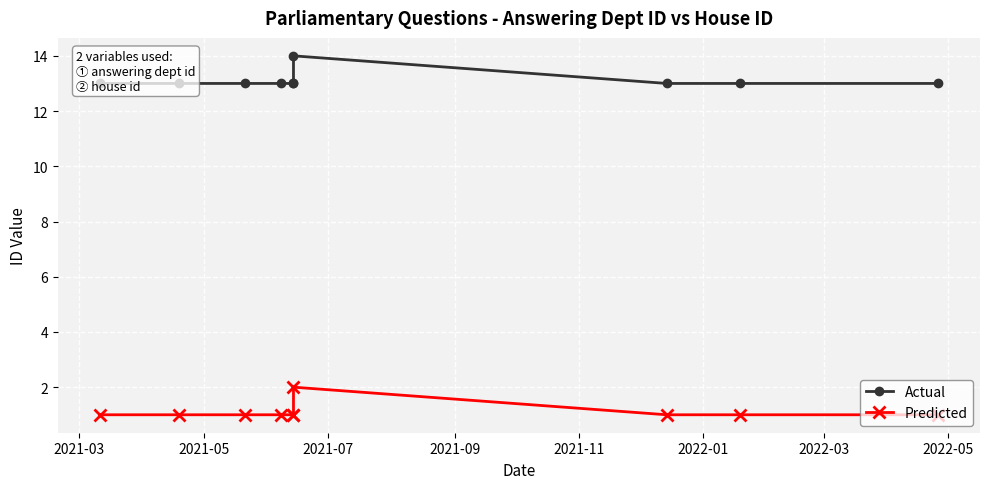

Read the Actual value at 2021-09.

13